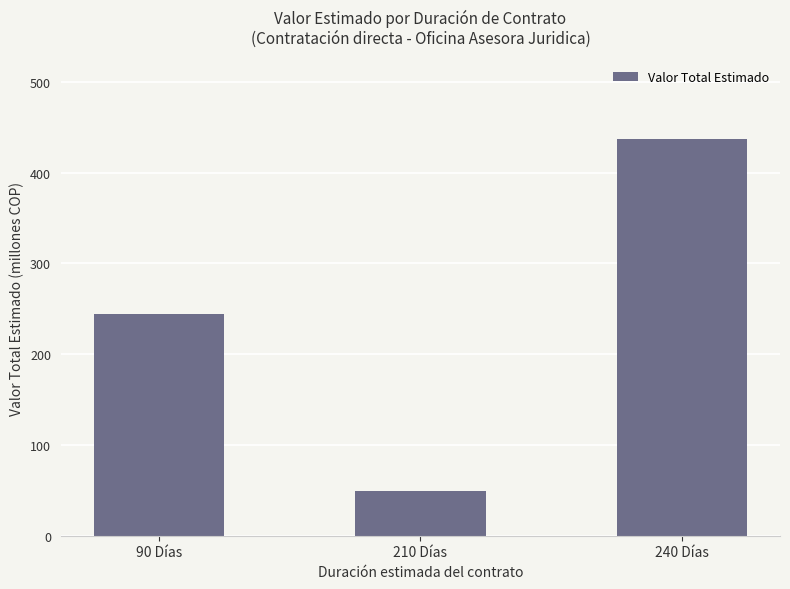

Rank the categories by value from highest to lowest.

240 Días, 90 Días, 210 Días